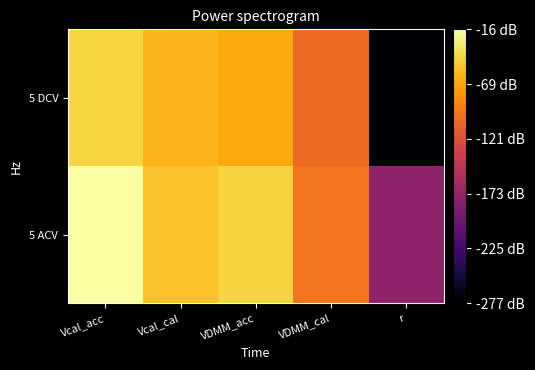

Reading left to right, extract all data points from this chart.

5 DCV: Vcal_acc=-43.8	Vcal_cal=-59.4	VDMM_acc=-65.7	VDMM_cal=-102.8	r=-277.2
5 ACV: Vcal_acc=-16.3	Vcal_cal=-53.4	VDMM_acc=-44.4	VDMM_cal=-96.8	r=-177.2